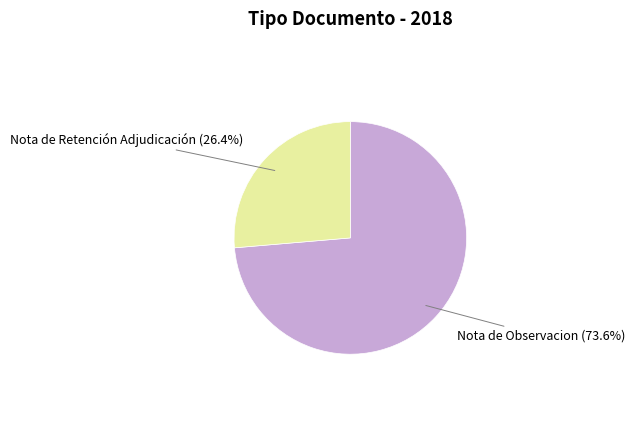

What percentage is NOT represented by Nota de Retención Adjudicación?

73.6%